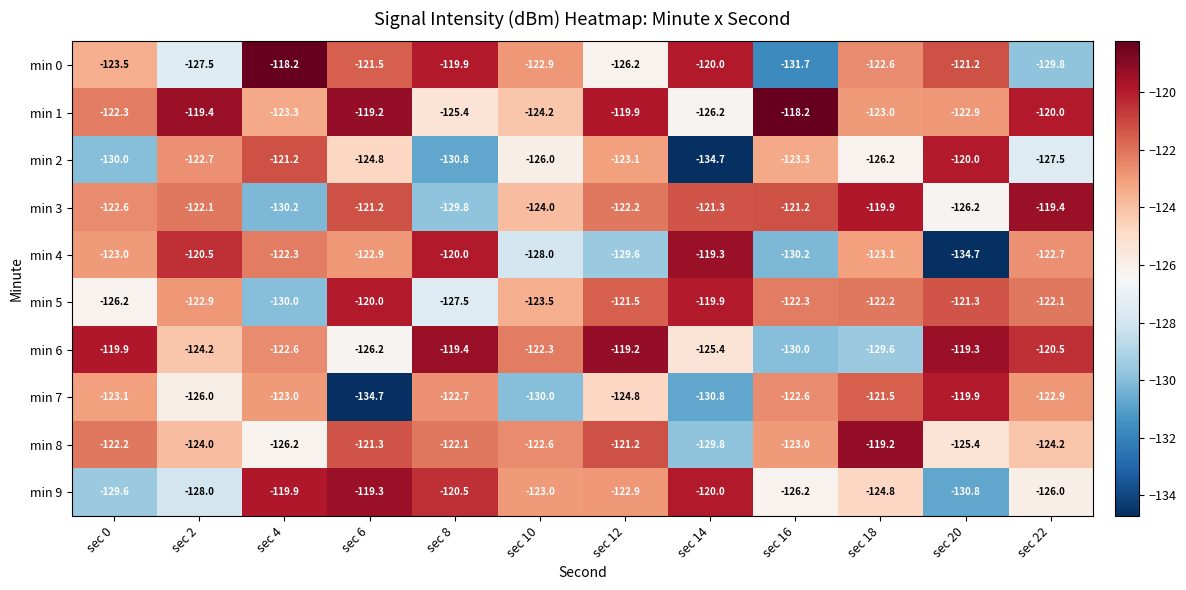

What is the minimum value for min 6?

-130.0